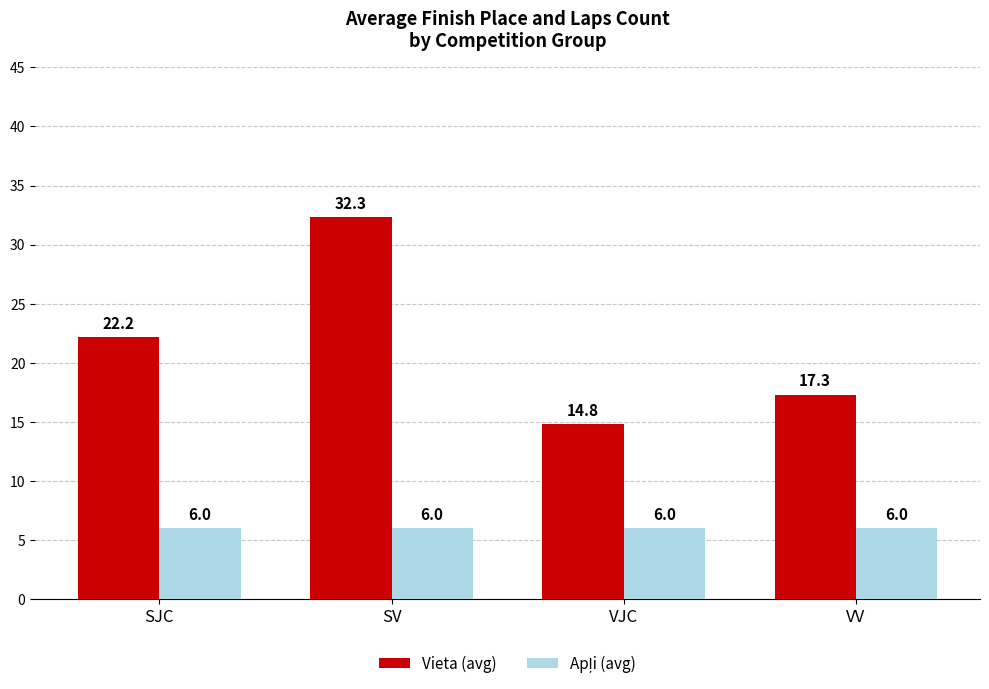

What is the sum of the Vieta (avg) values at SJC and SV?

54.5